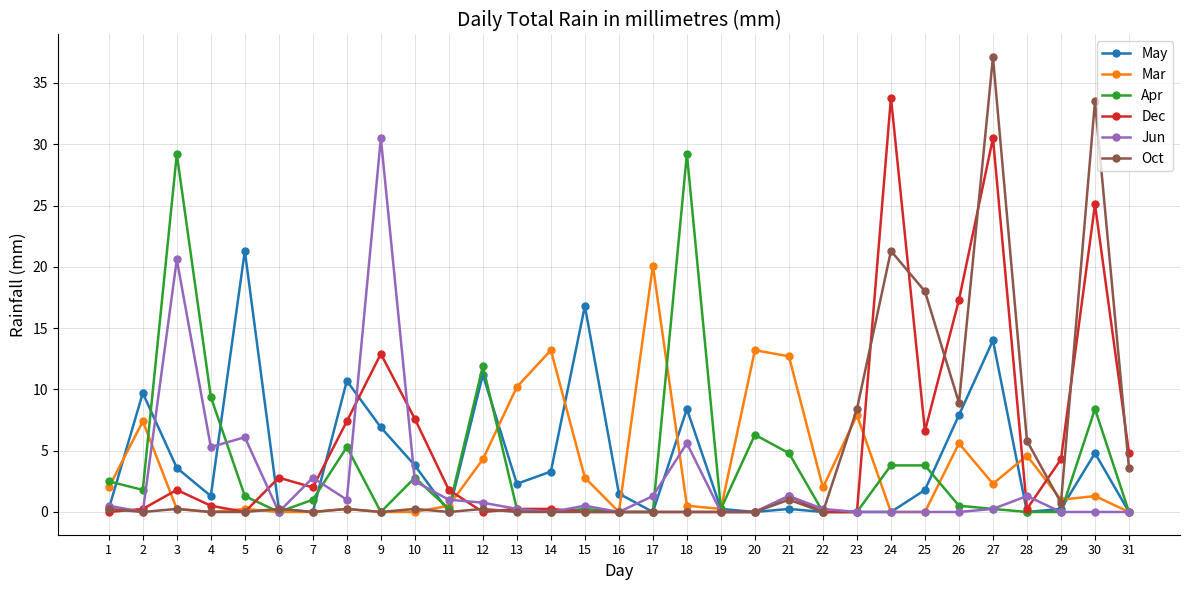

Does the chart have visible grid lines?

Yes